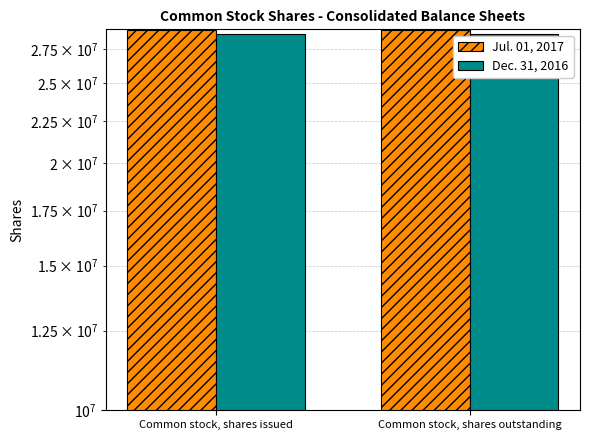

Between Common stock, shares issued and Common stock, shares outstanding, which is larger?

Common stock, shares issued